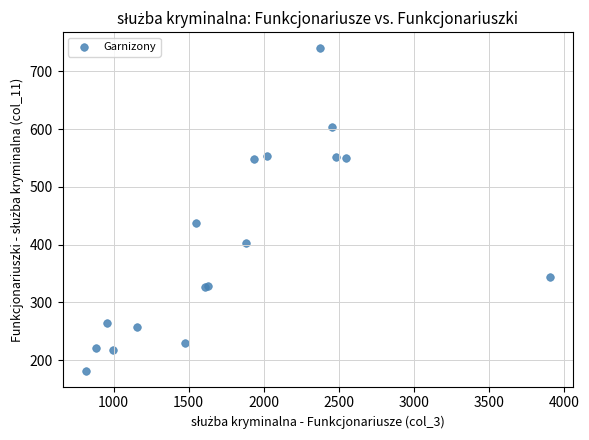

What Y value in the scatter plot is closest to 461?

438